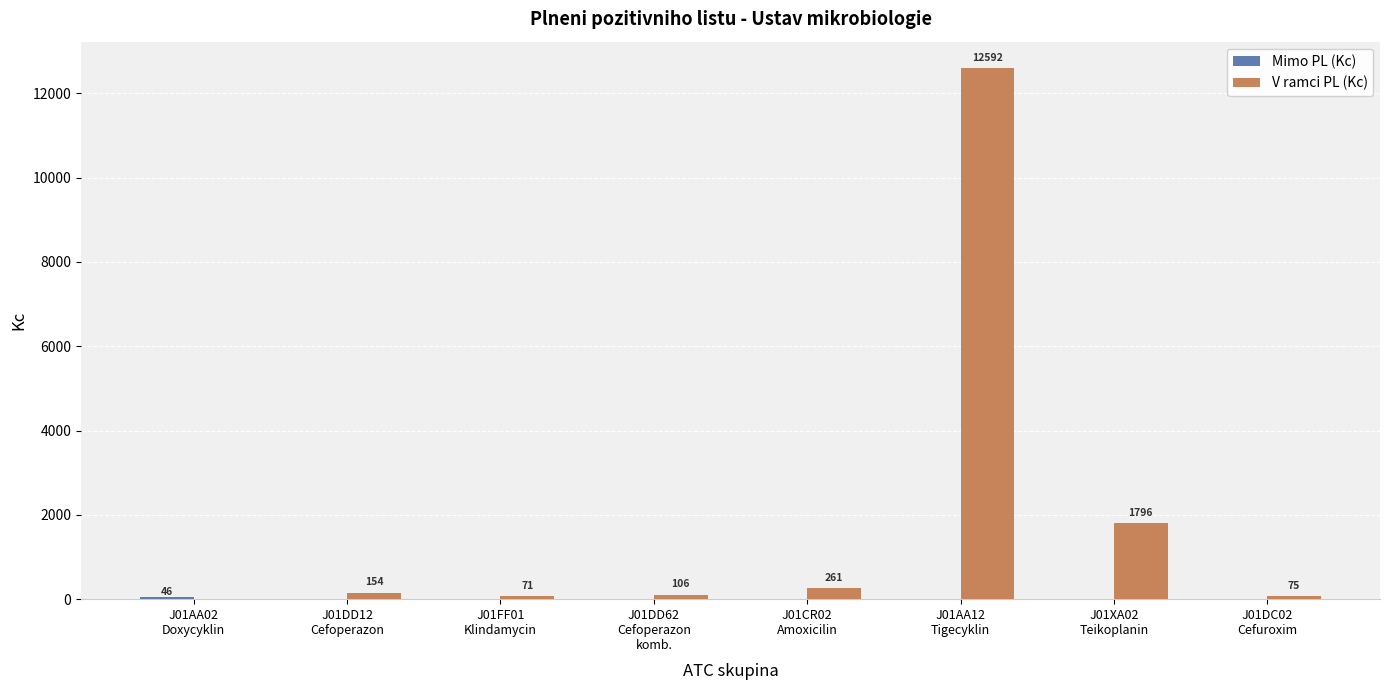

Which series has the largest total across all categories?

V ramci PL (Kc)